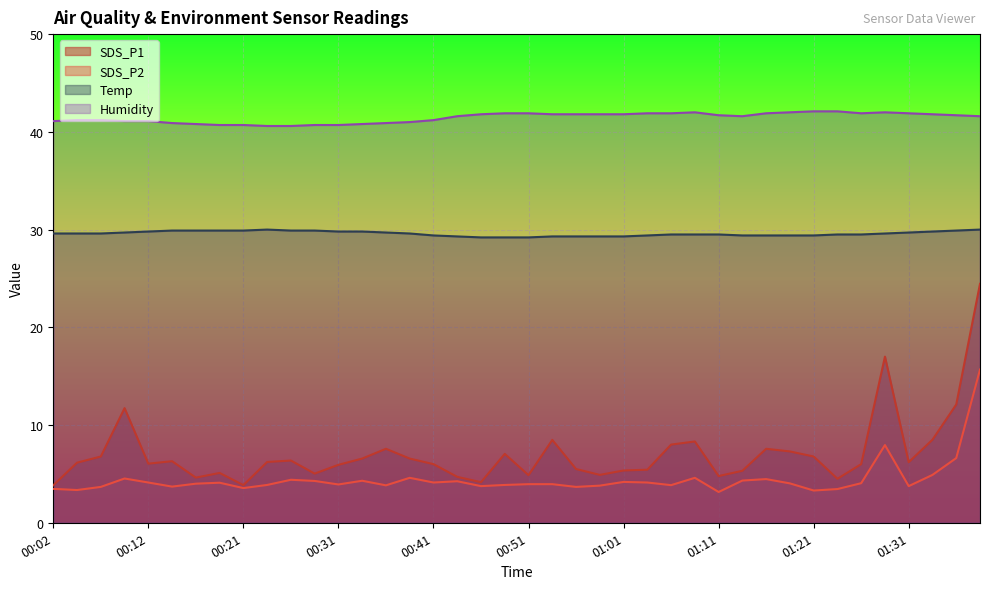

What is the value of the Humidity point at the 19th from the left?

41.8